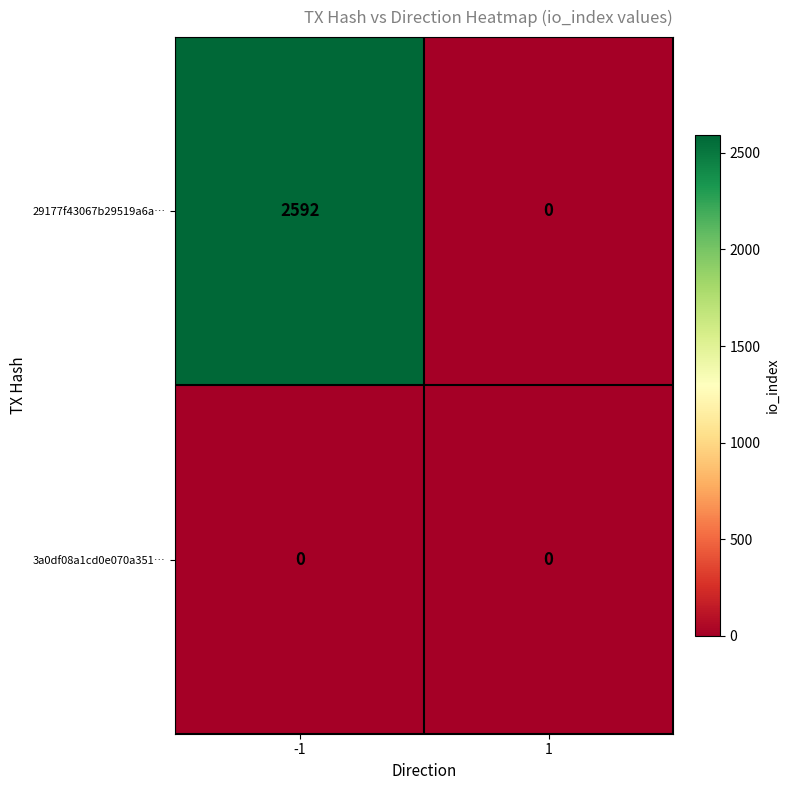

Rank the series by their average value, from highest to lowest.

29177f43067b29519a6a…, 3a0df08a1cd0e070a351…